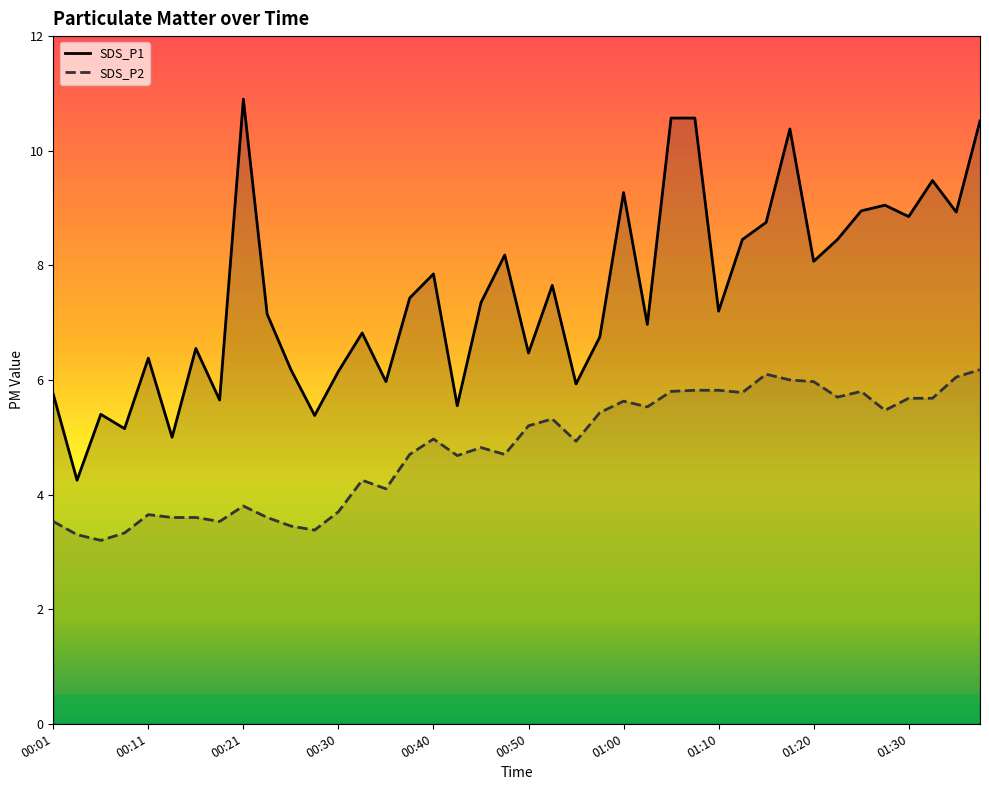

Where does the SDS_P1 series first go above 7?

00:21